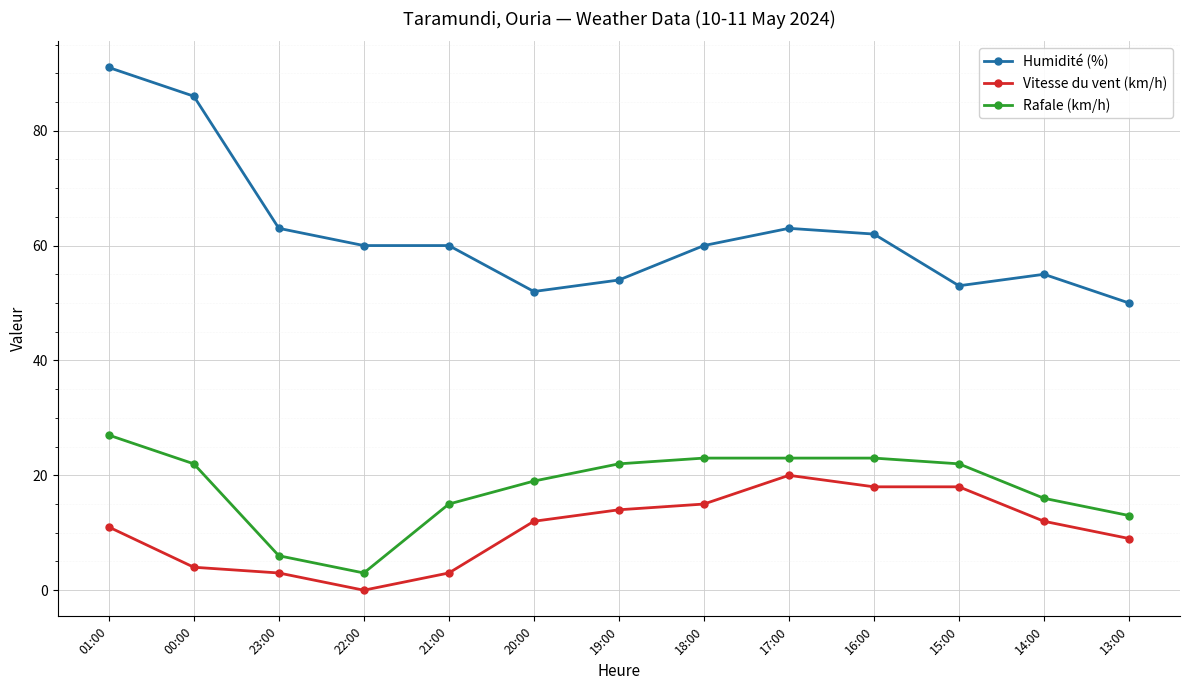

How many data points does each series have?

13